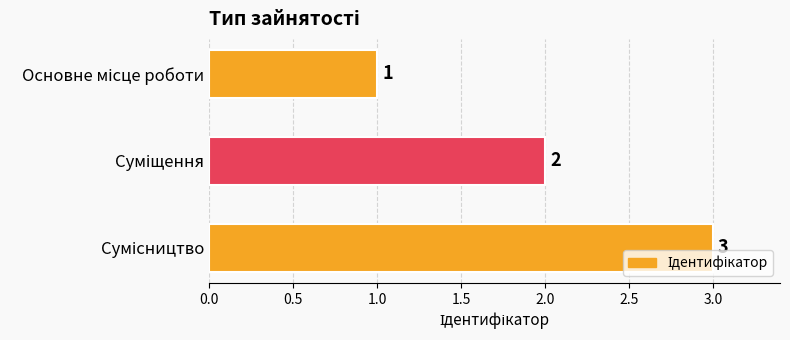

Reading top to bottom, list all the values displayed in this chart.

1	2	3